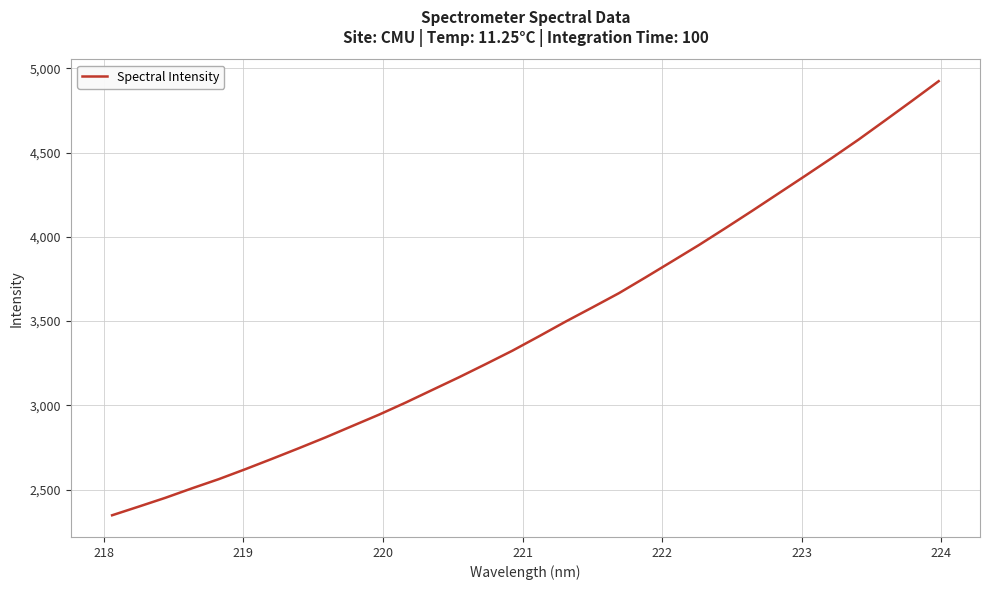

Reading right to left, what are all the values shown in this chart?

4923.7	4807.0	4692.0	4577.9	4469.0	4363.2	4258.8	4154.4	4051.9	3951.2	3855.1	3759.5	3665.7	3580.8	3497.0	3409.6	3324.0	3244.5	3166.5	3091.4	3016.2	2944.5	2877.3	2809.9	2745.7	2682.9	2621.4	2562.1	2507.8	2451.4	2399.0	2347.5